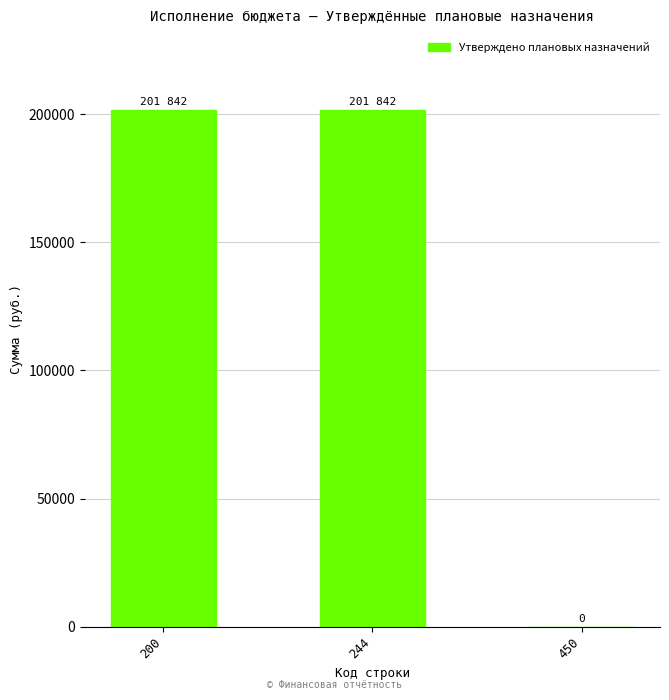

What is the ratio of the value at 244 to the value at 200?

1.0